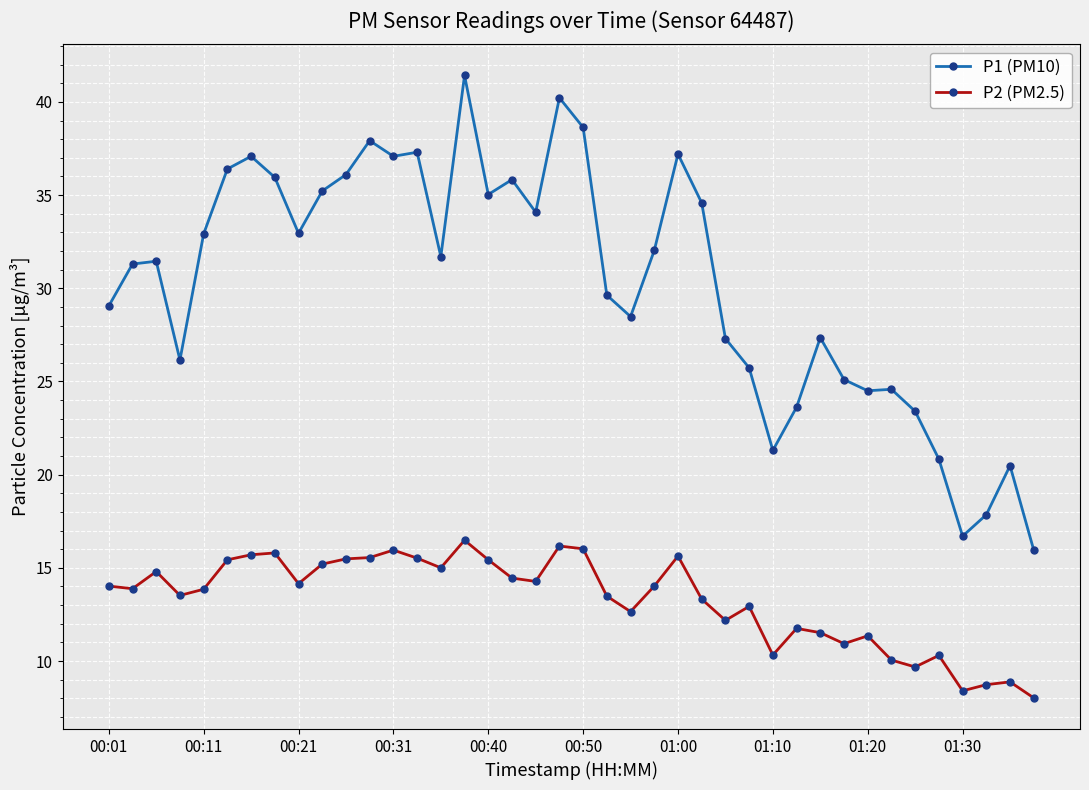

What is the highest value of the P1 (PM10) series?

41.4